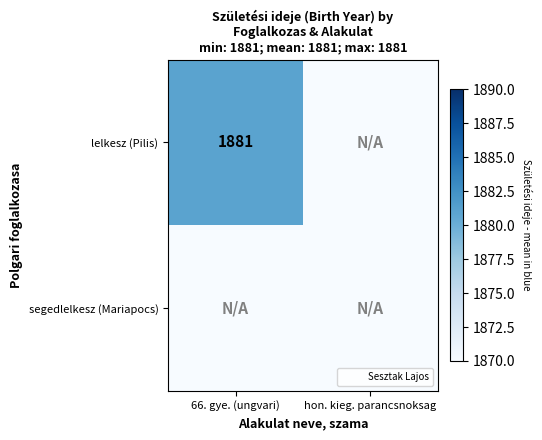

What is the total value across all series at 66. gye. (ungvari)?

1881